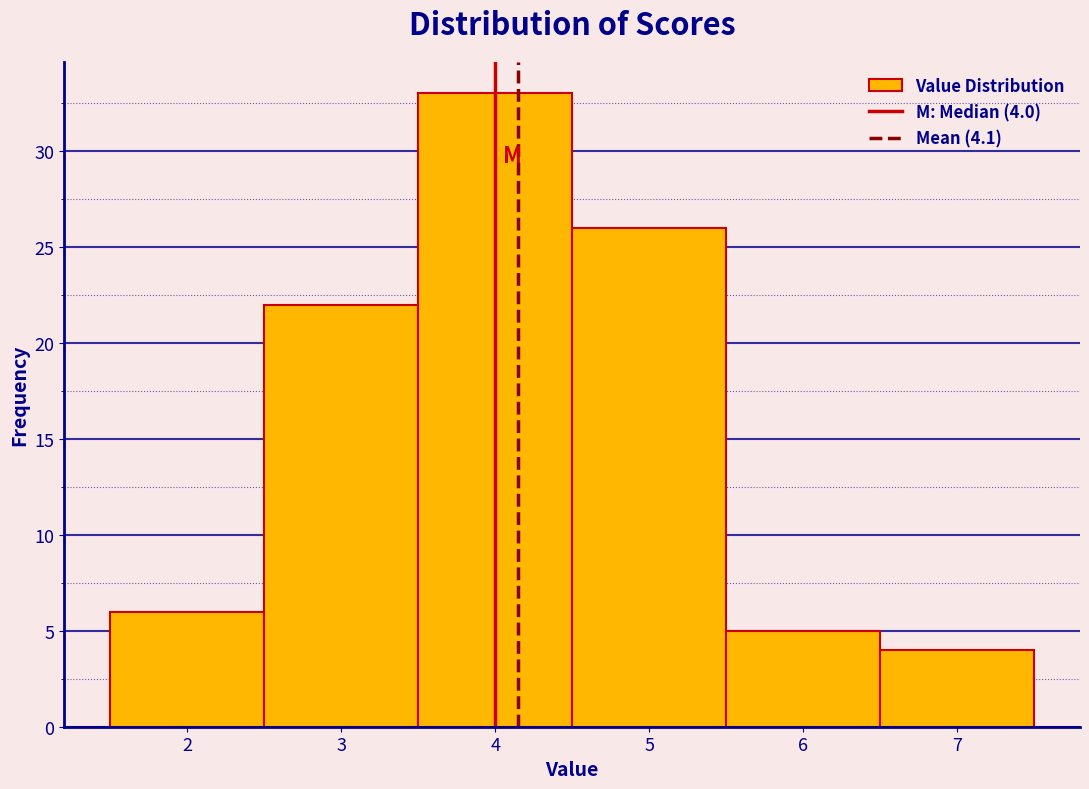

Over which range of the x-axis is the bar tallest?

3.5 to 4.5